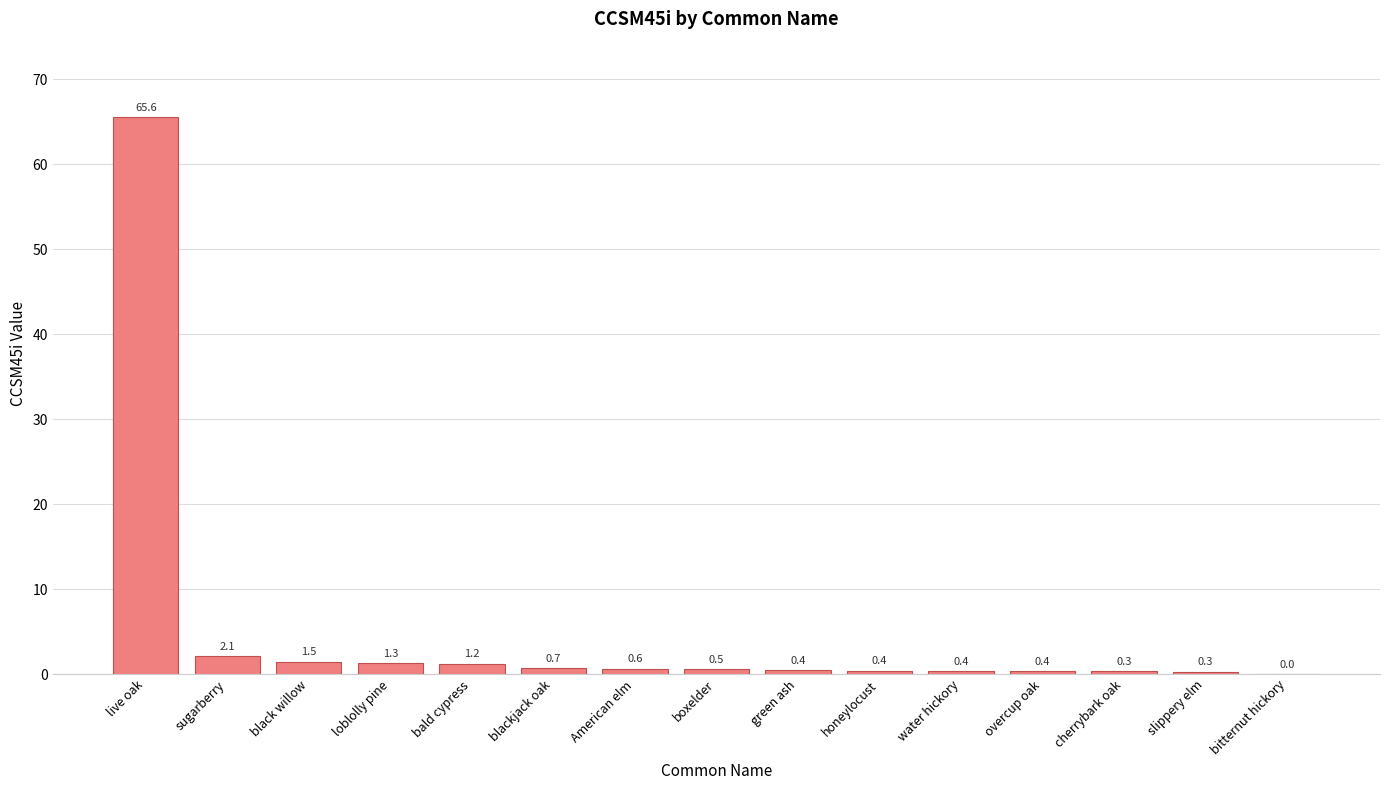

What is the change in value from blackjack oak to honeylocust?

-0.3